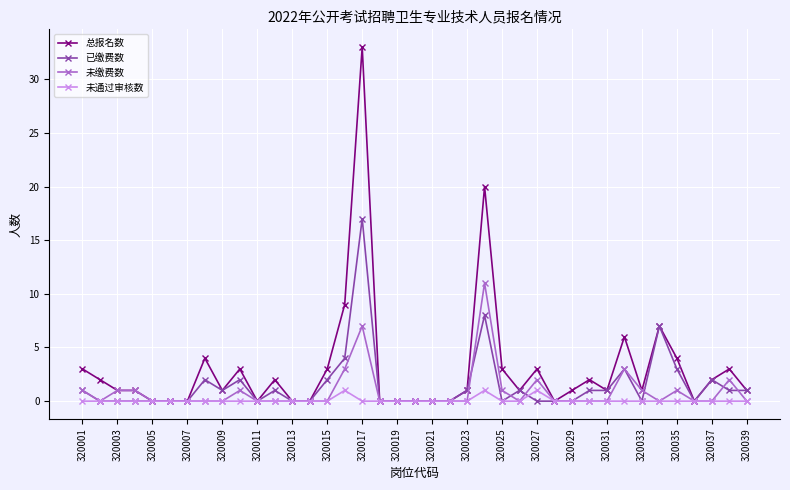

True or false: 已缴费数 has more than 1 points higher than both neighbors.

True